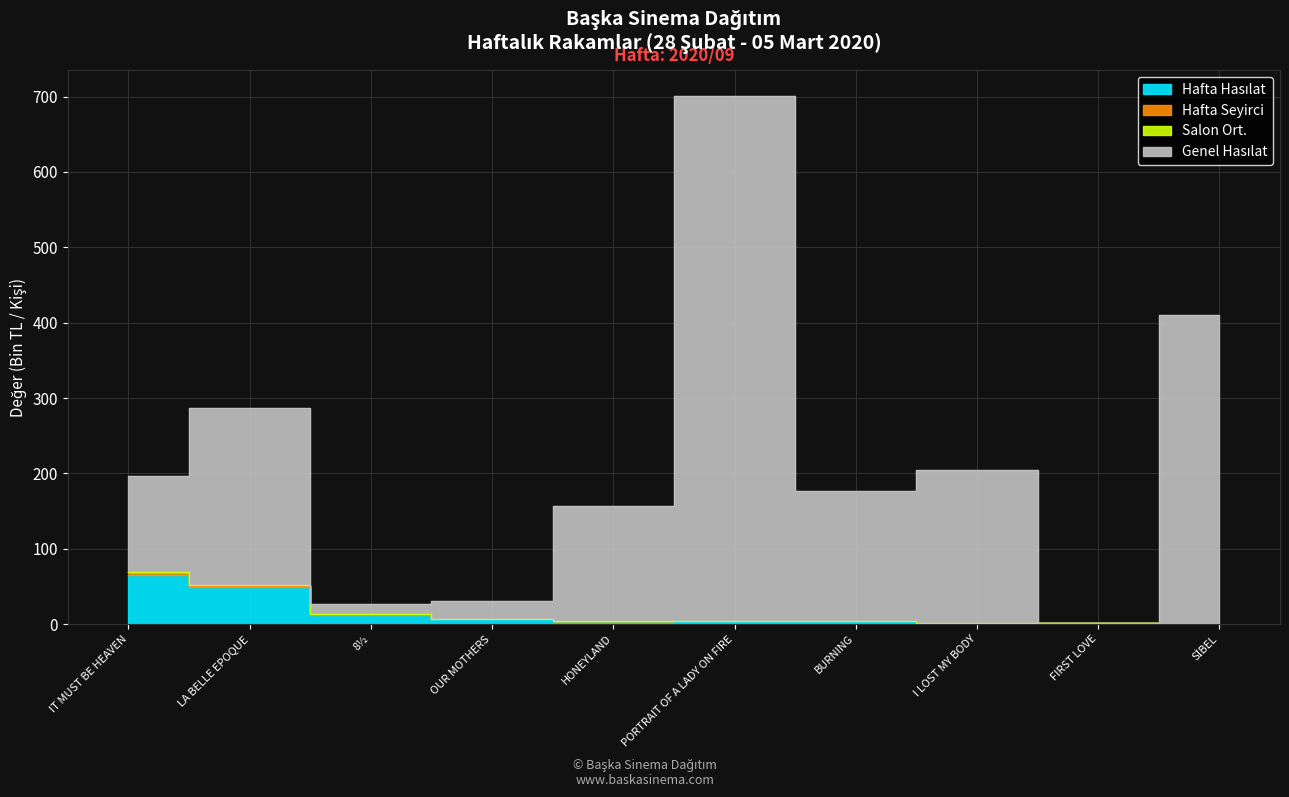

Count the number of categories in the chart.

10